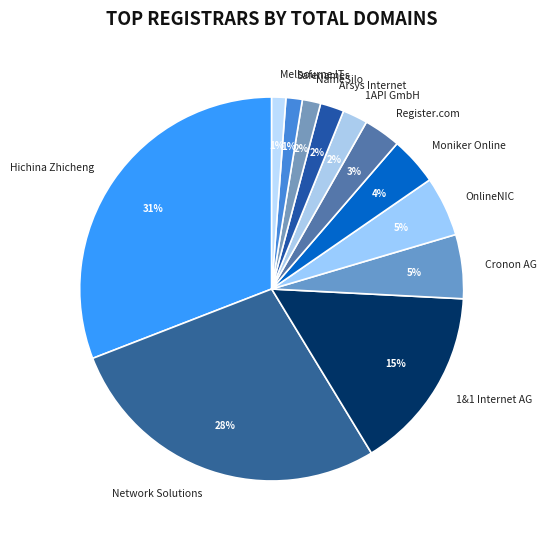

To the nearest percent, what is the difference between the largest and smallest slice percentages?

30%